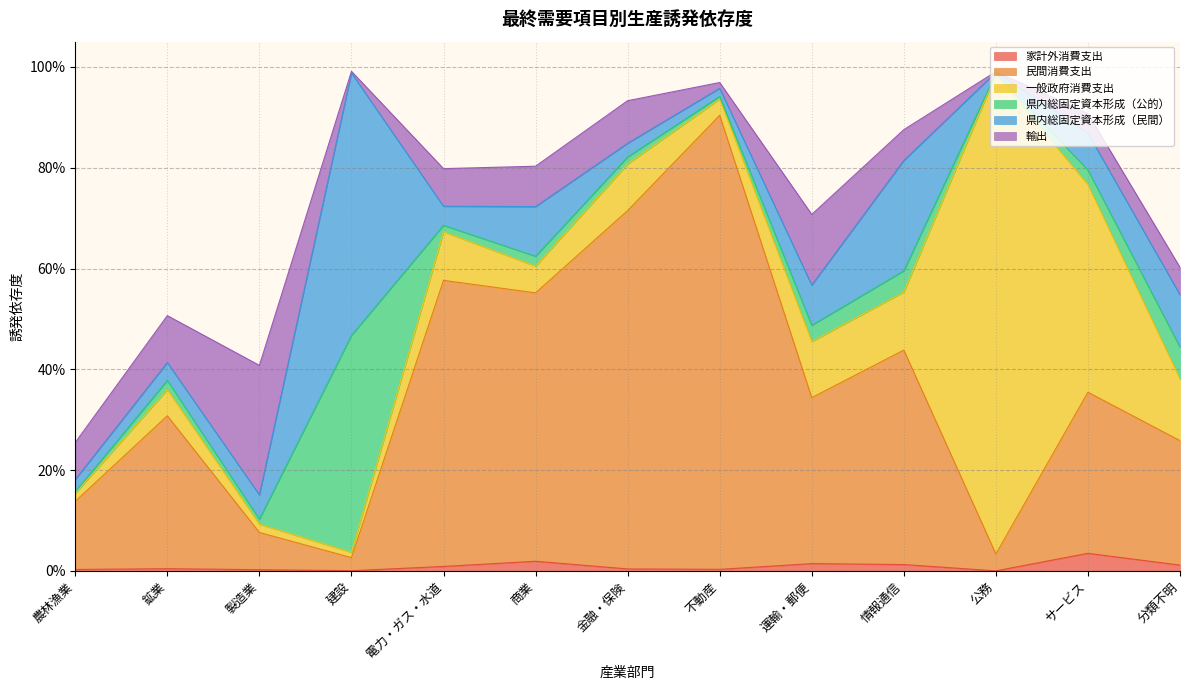

How many data points does each series have?

13